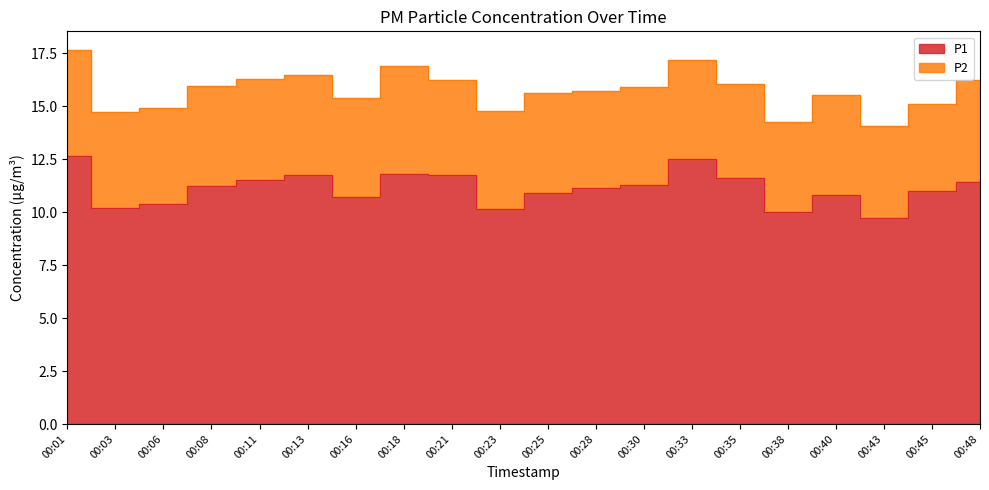

At which category does the chart reach its minimum across all series?

00:43